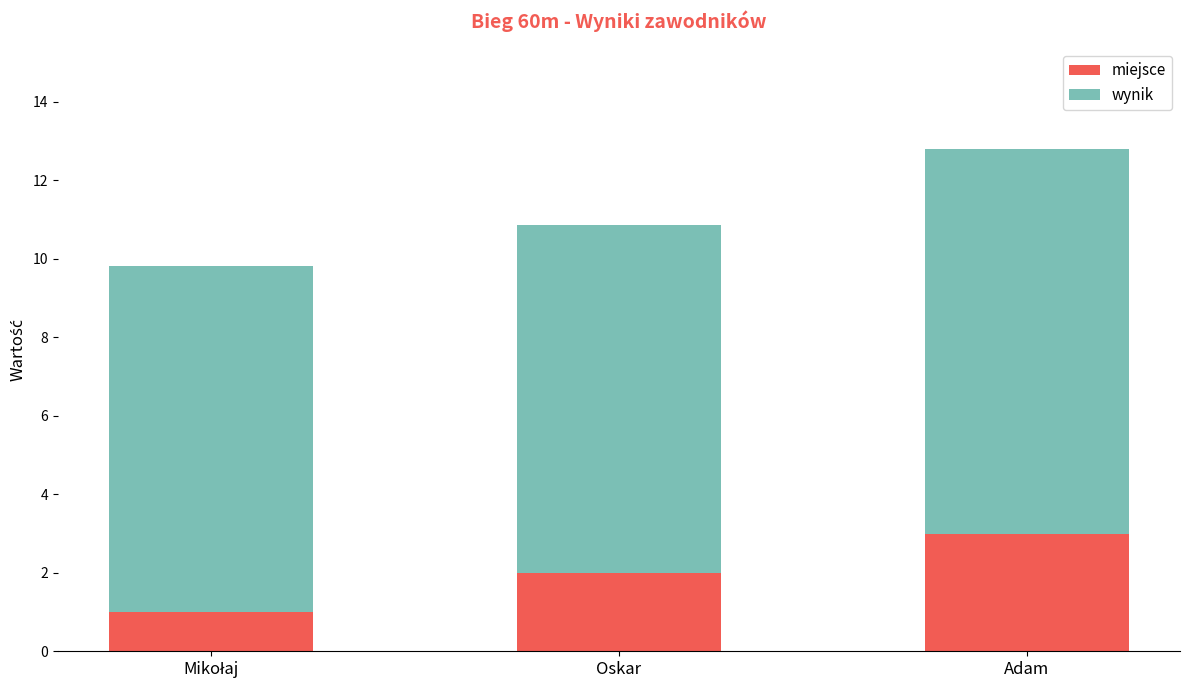

What is the minimum value for miejsce?

1.0